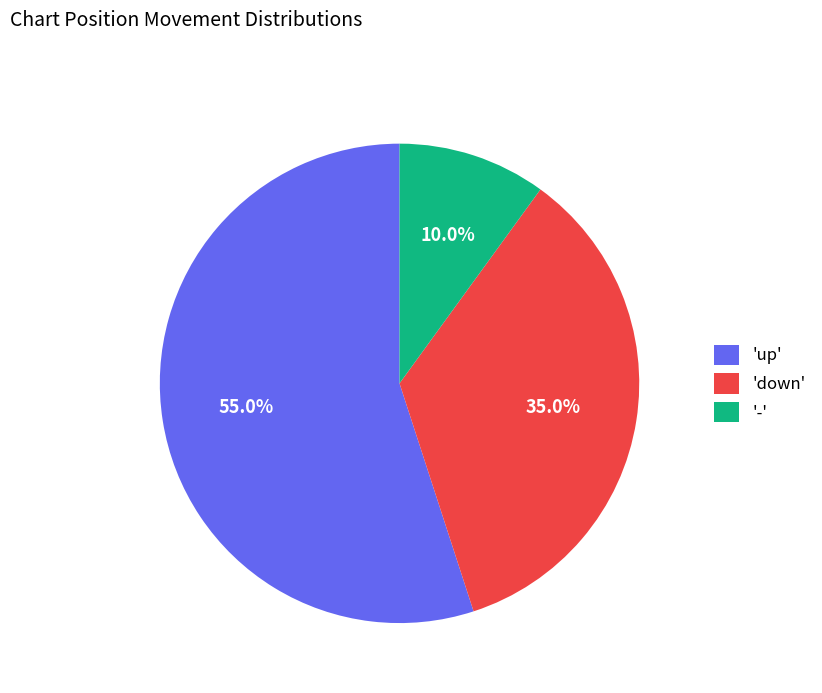

To the nearest percent, what is the average slice percentage?

33%